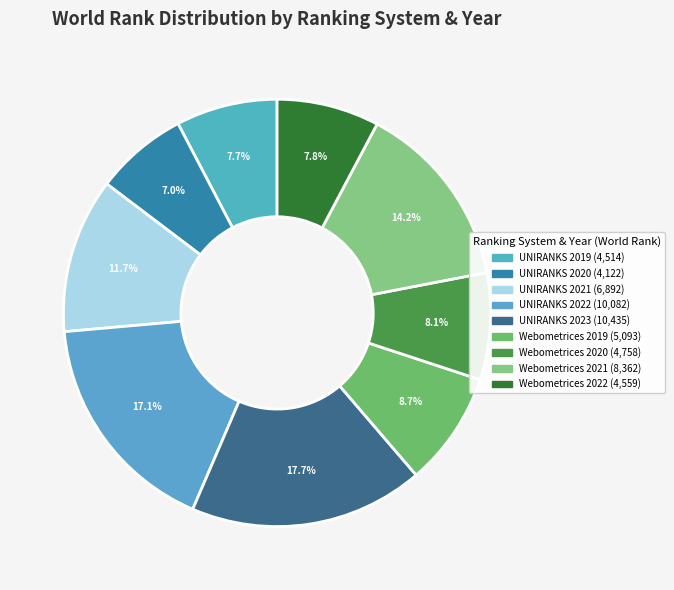

To the nearest percent, what is the difference between the largest and smallest slice percentages?

11%